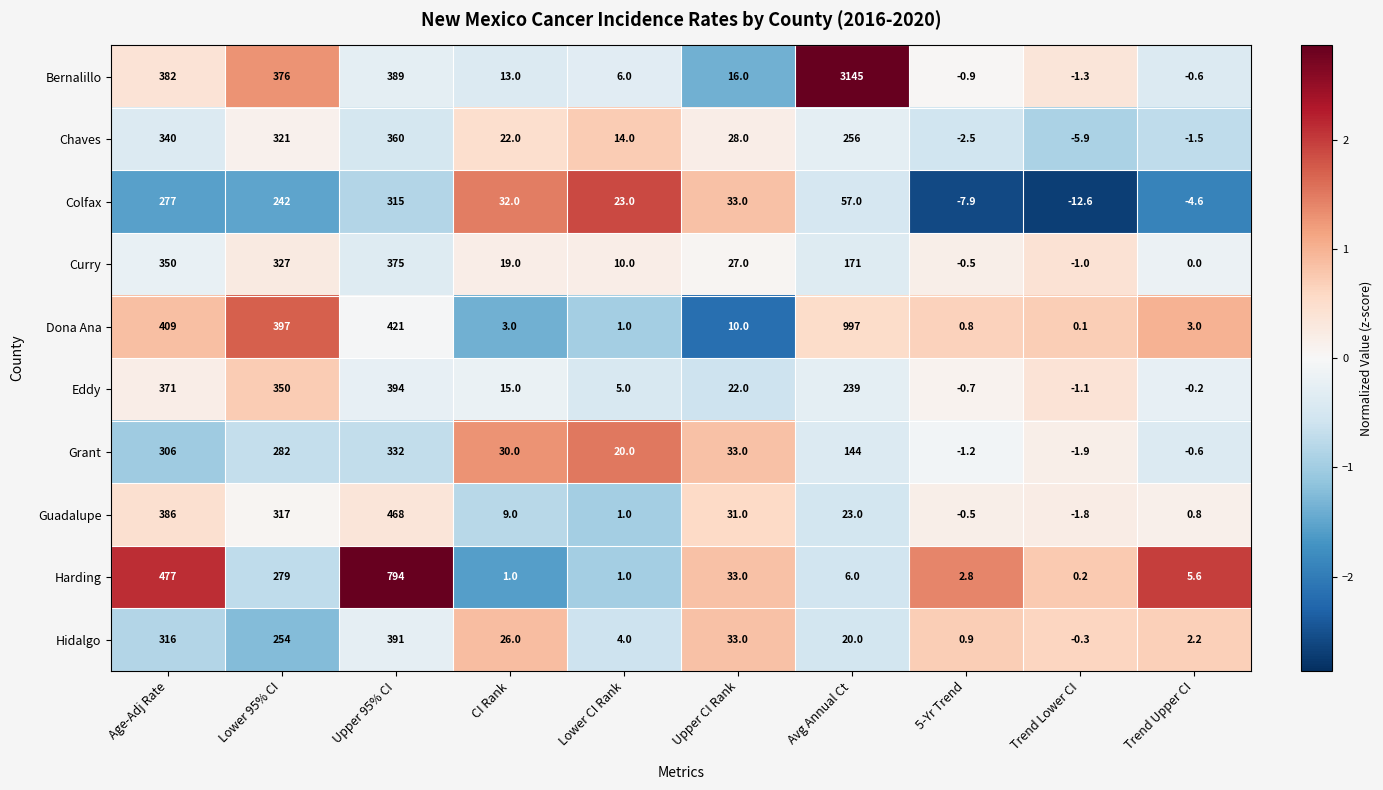

What is the difference between the highest and lowest values at Avg Annual Ct?

3139.0